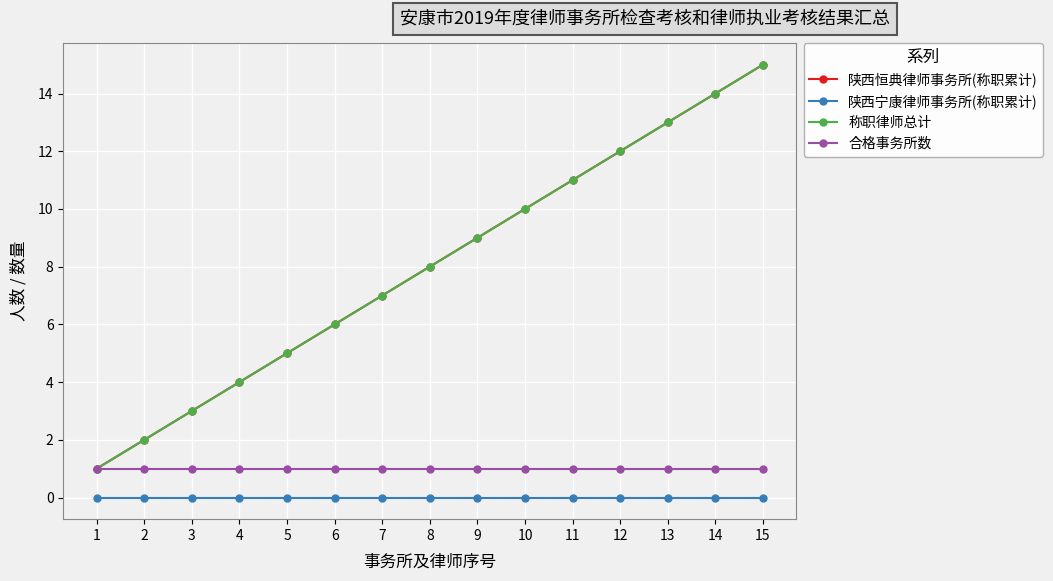

Where is 陕西恒典律师事务所(称职累计) nearest to the value 8?

8